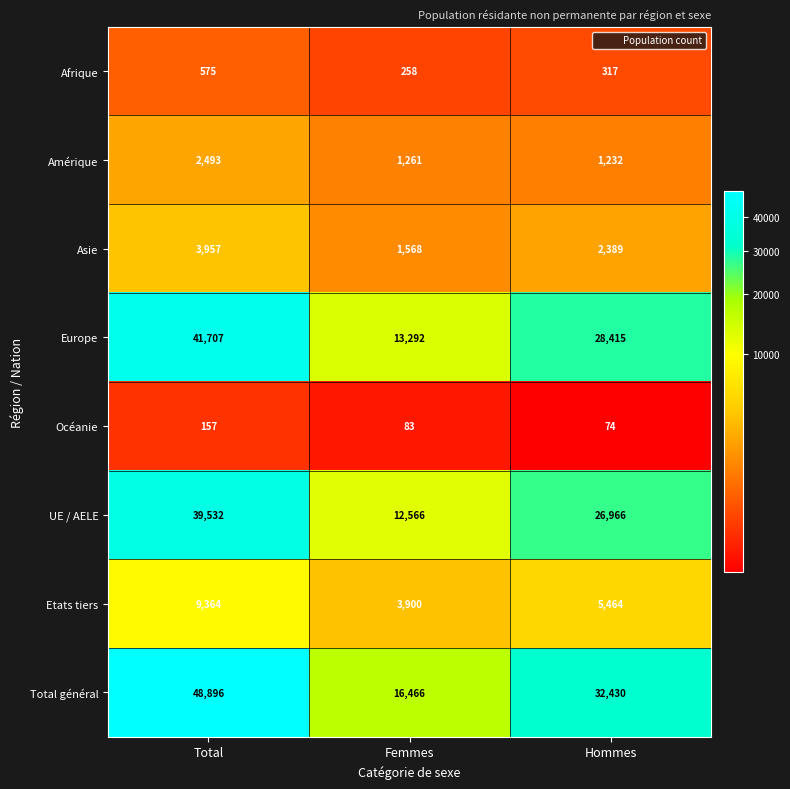

At Total, list the series in order from largest to smallest.

Total général, Europe, UE / AELE, Etats tiers, Asie, Amérique, Afrique, Océanie